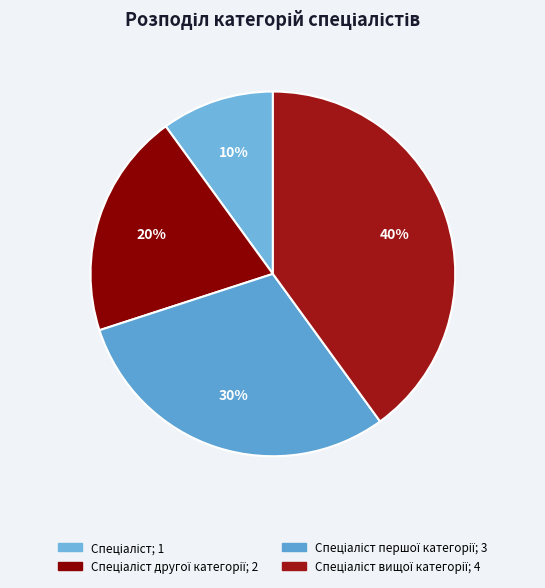

Is there a majority slice in this chart?

No